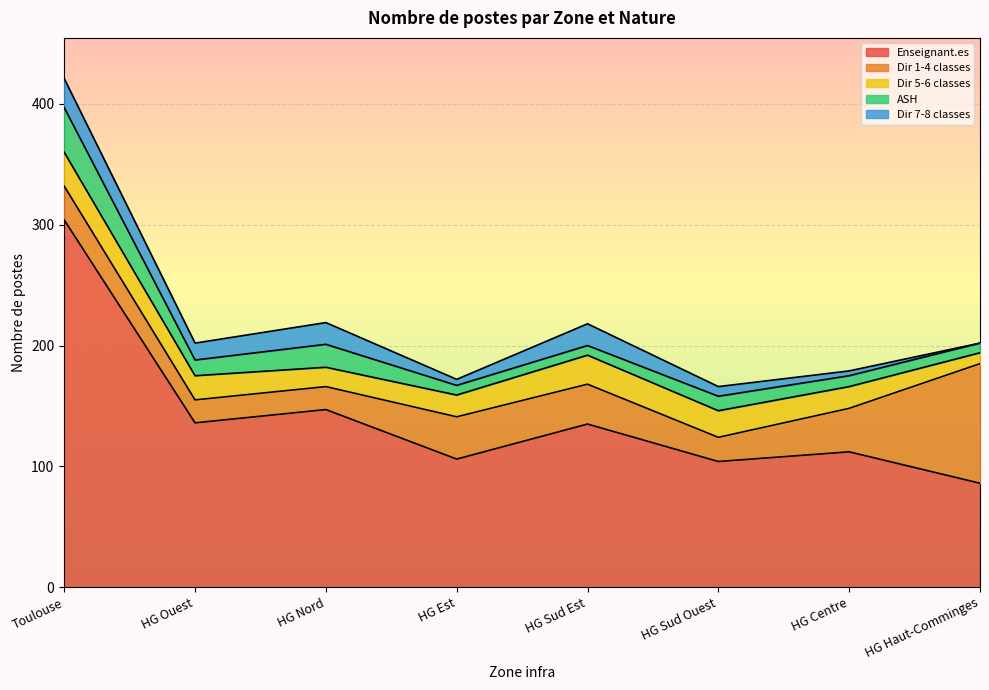

At which label does Dir 5-6 classes first exceed 20?

Toulouse